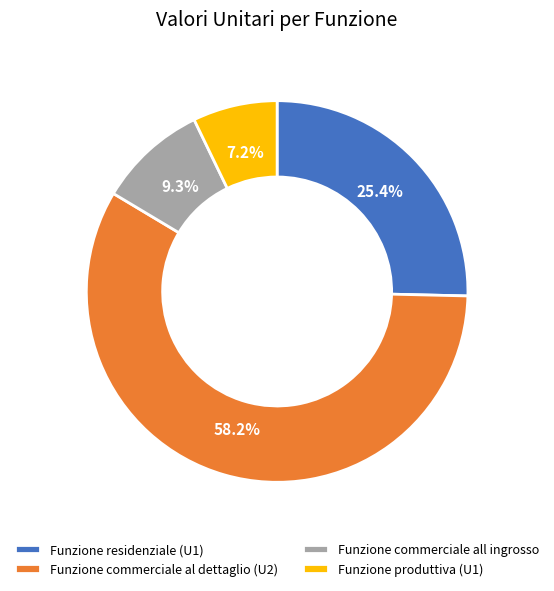

Count the number of slices in the pie.

4